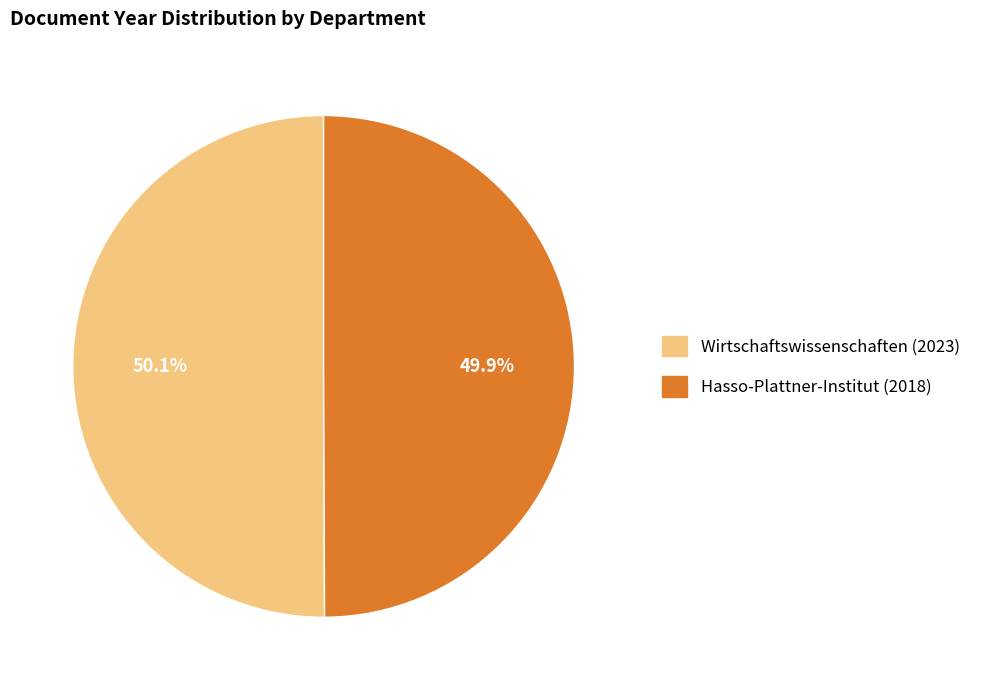

To the nearest percent, what percentage of the pie is Hasso-Plattner-Institut (2018)?

50%